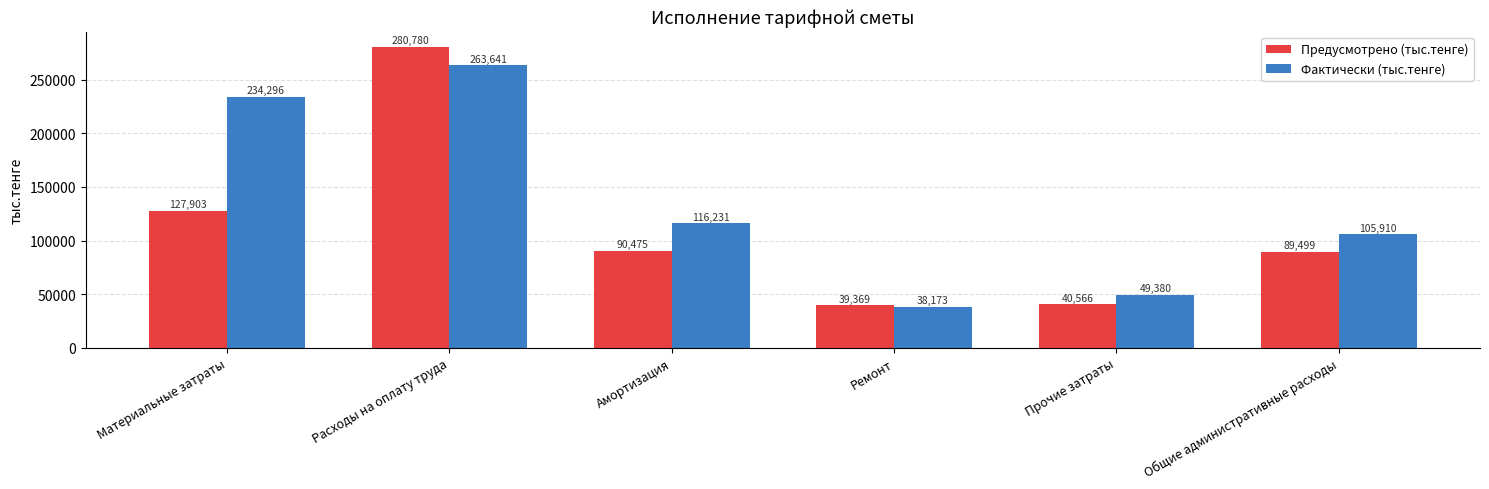

What is the difference between the maximum and second lowest values in the Фактически (тыс.тенге) series?

214261.0